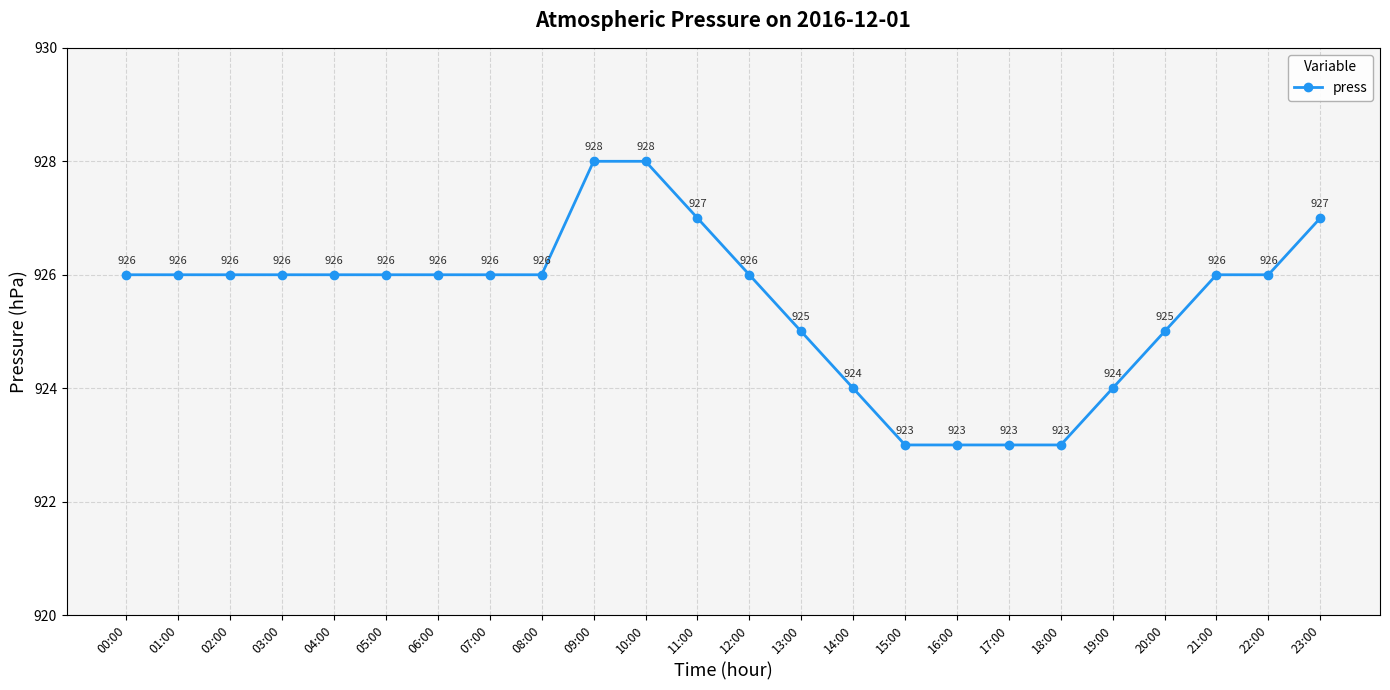

What is the label of the 7th point from the left?

06:00